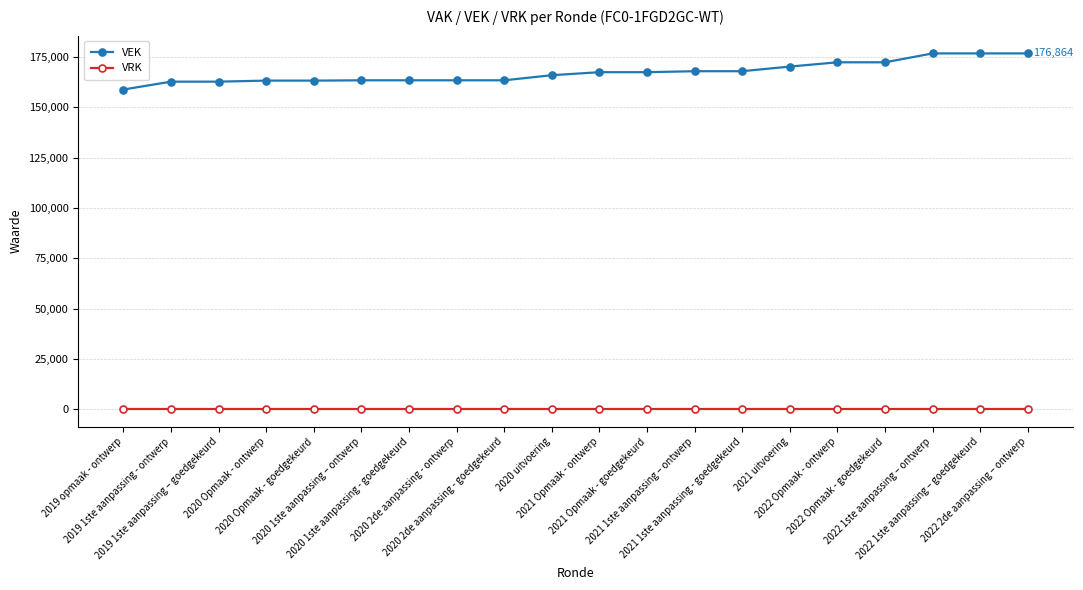

The value of VRK at 2019 1ste aanpassing - ontwerp is 0. True or false?

True